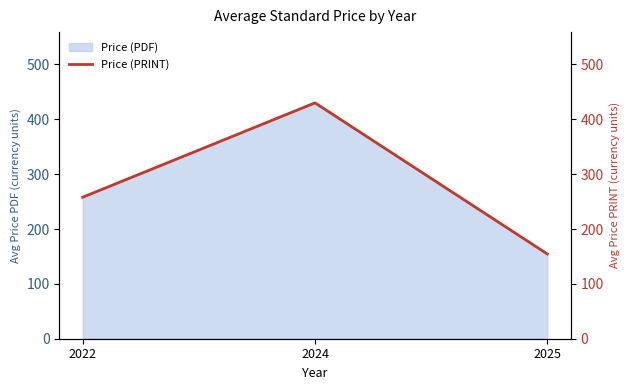

Reading left to right, extract all data points from this chart.

2022=258.0	2024=430.0	2025=154.5